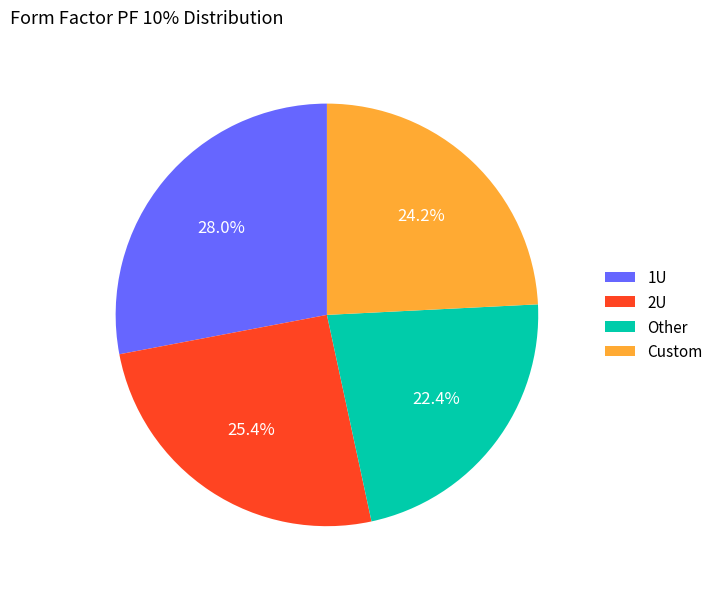

What is the total percentage of Other and Custom?

46.6%